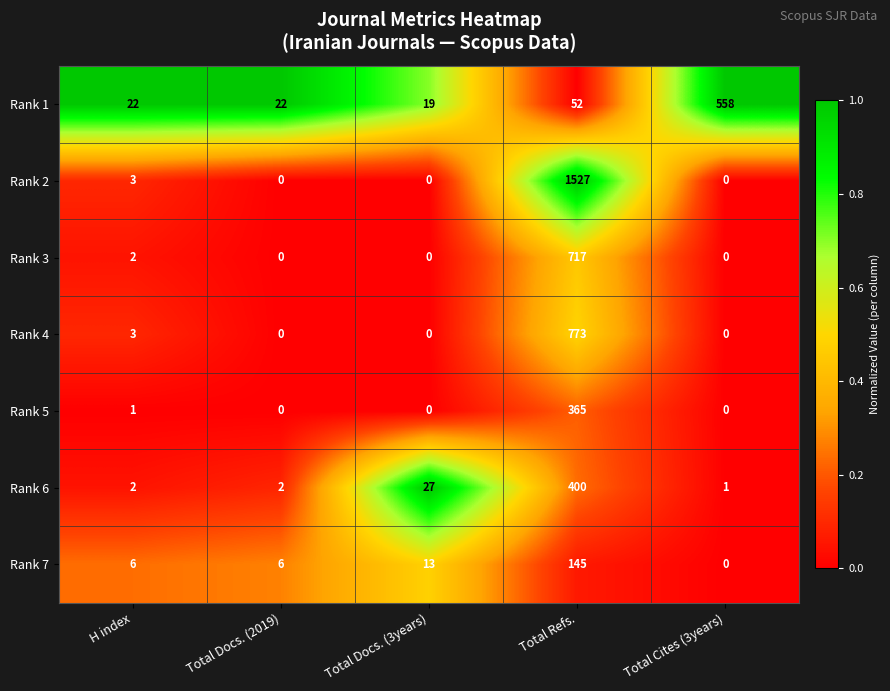

Which category has the highest value in the Rank 3 series?

Total Refs.